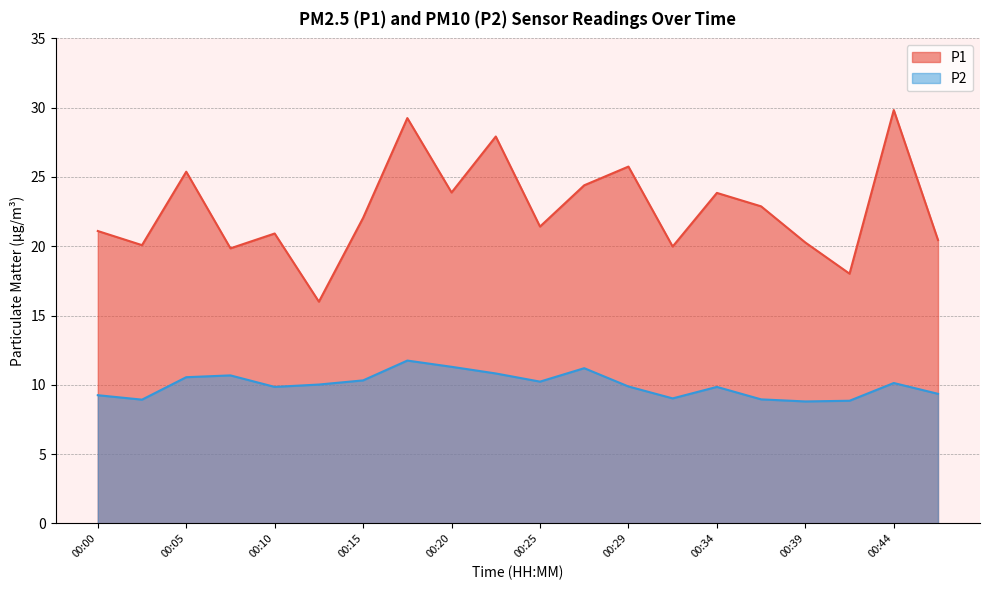

Does the chart have visible grid lines?

Yes